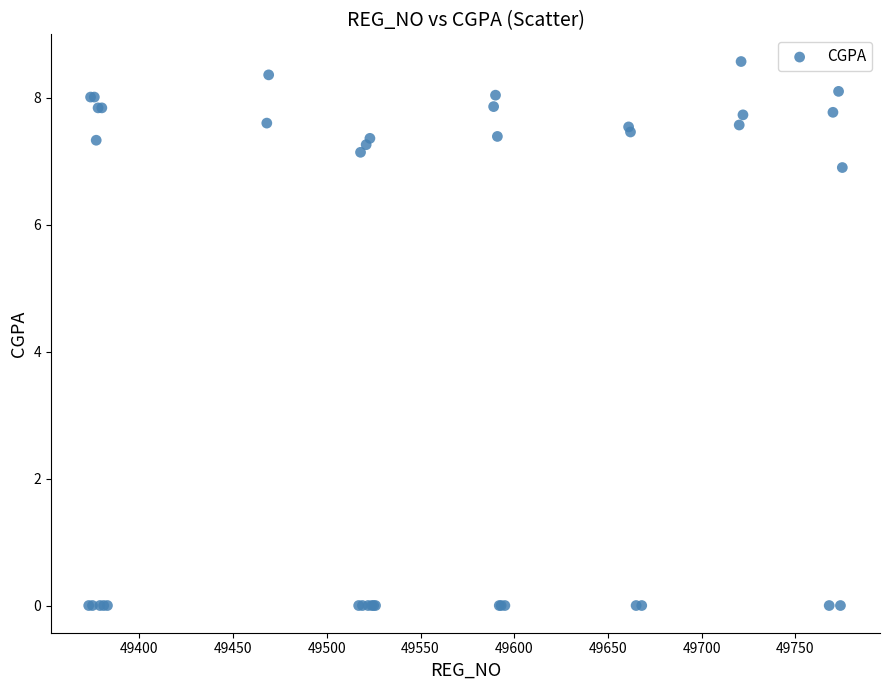

What Y value in the scatter plot is closest to 4?

6.9